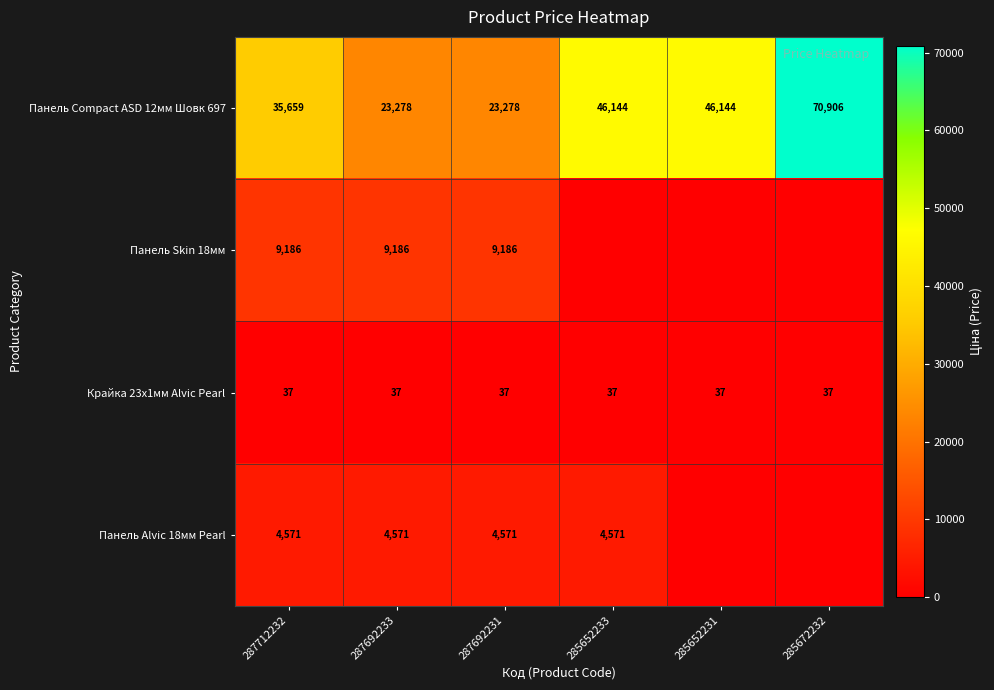

Is the value of Крайка 23x1мм Alvic Pearl at 287712232 greater than the value of Панель Alvic 18мм Pearl at 285652233?

No